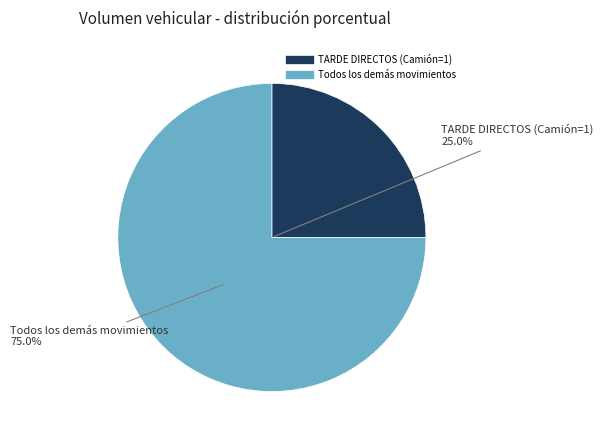

Does any single category account for the majority?

Yes